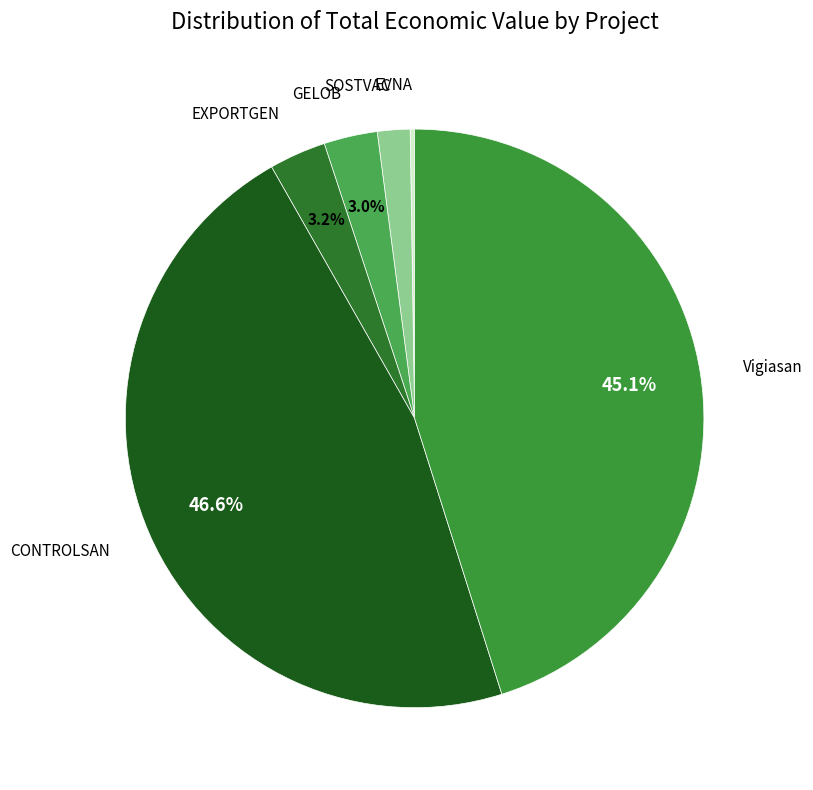

Combined, do SOSTVAC and EXPORTGEN account for over 50%?

No